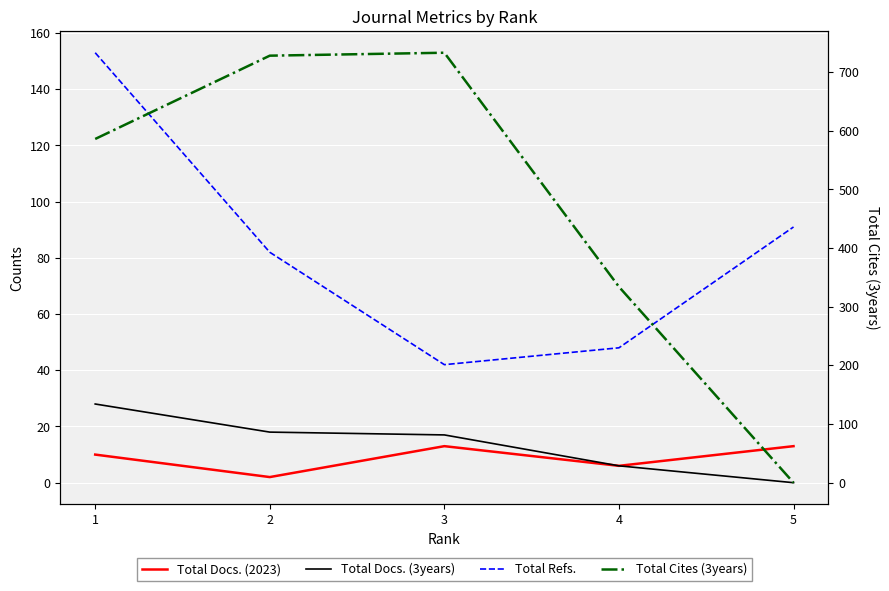

What is the approximate value of Total Refs. at 4?

48